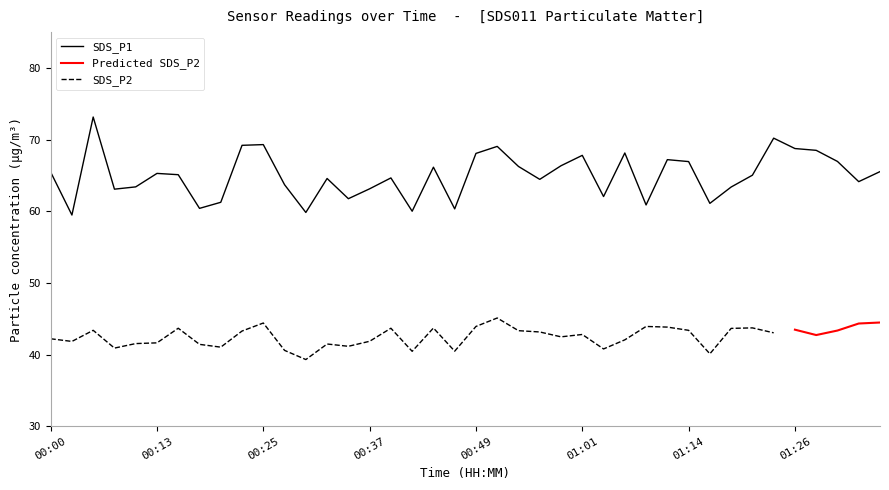

Read the value at 00:00.

65.5